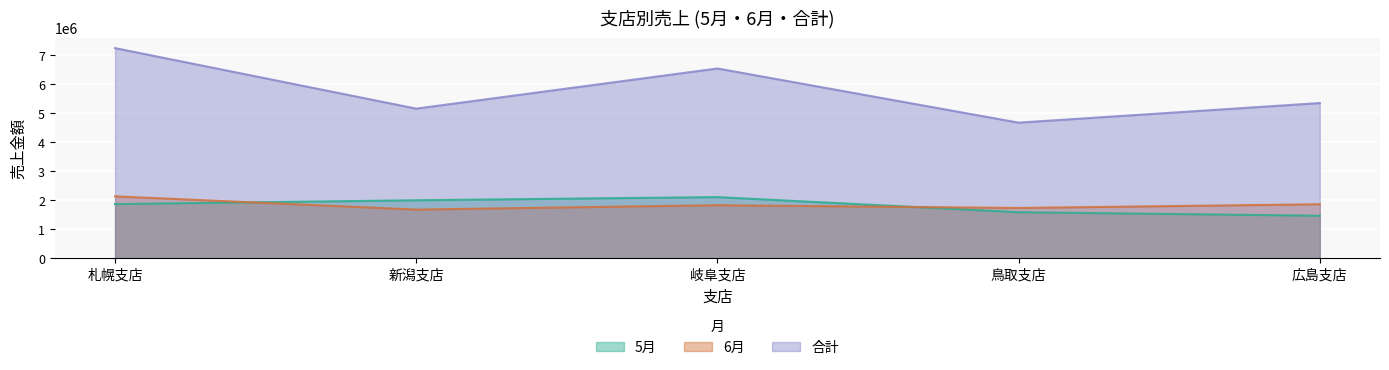

True or false: 合計 and 6月 intersect in this chart.

False